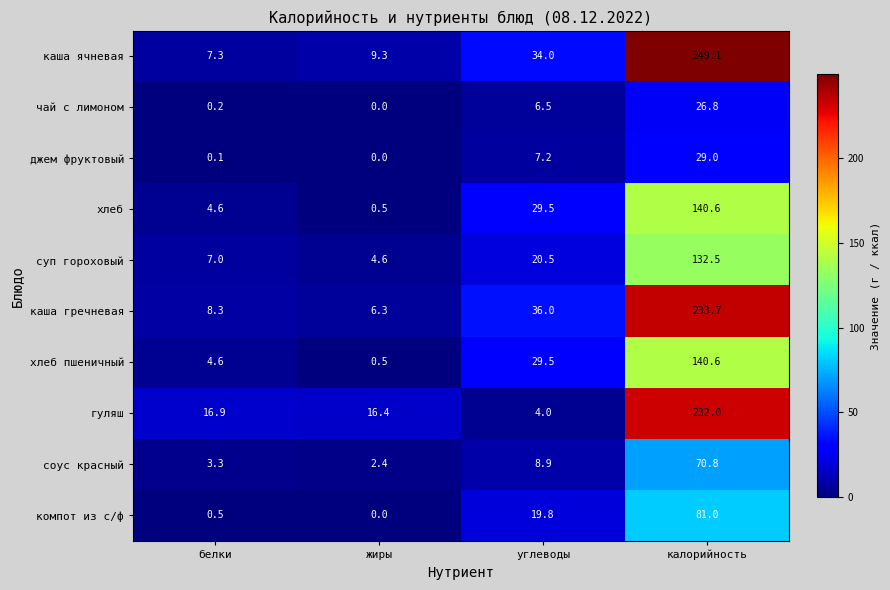

Which category has the lowest value in the хлеб пшеничный series?

жиры